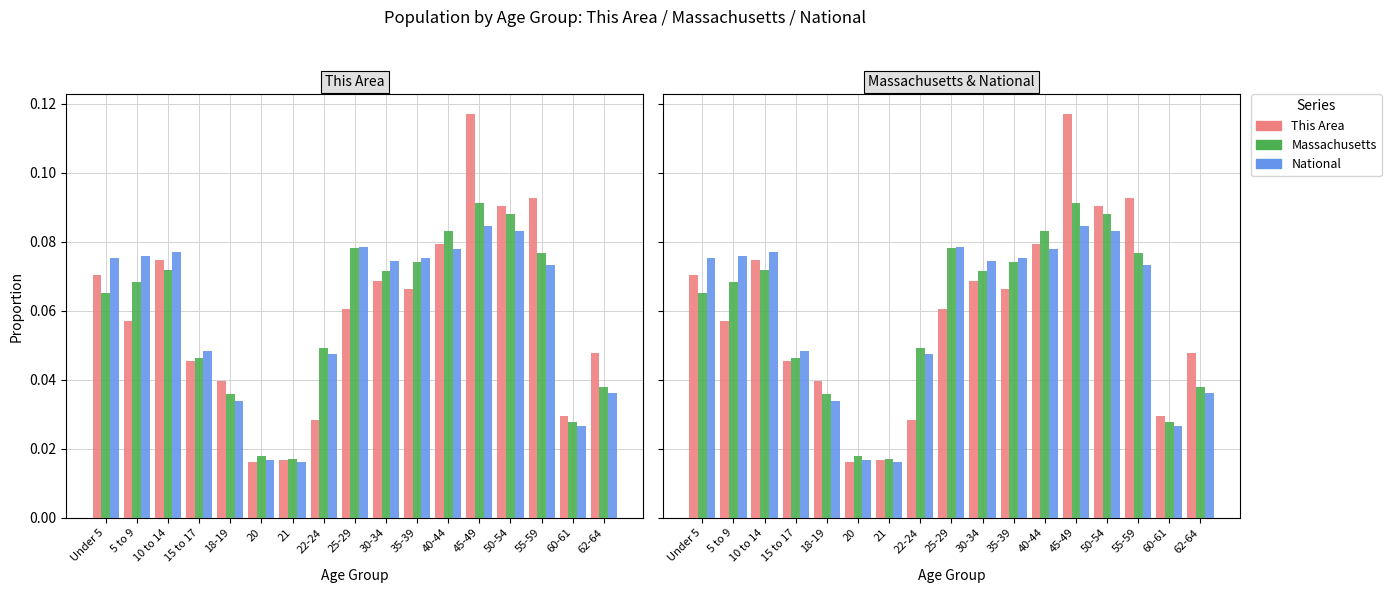

What is the sum of the This Area values at 25-29 and 55-59?

0.2